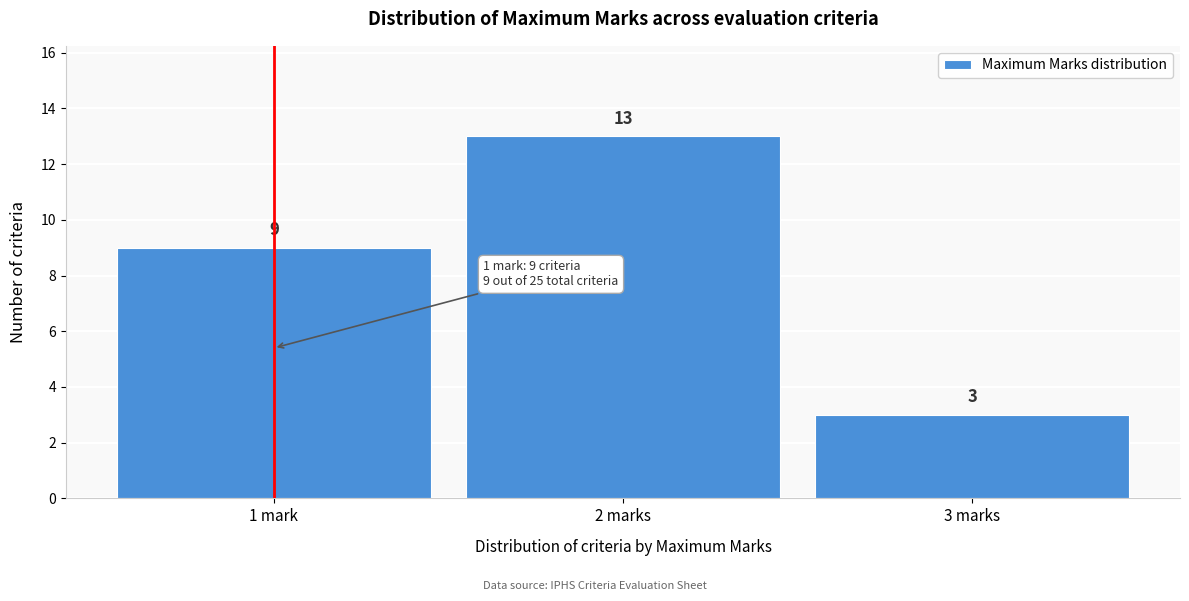

Reading left to right, extract all data points from this chart.

9	13	3